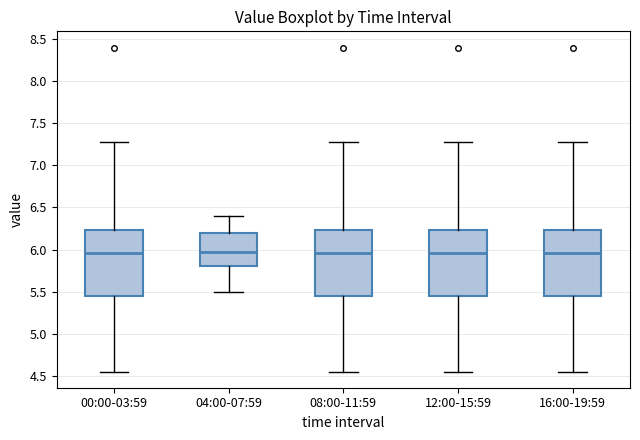

Where is the upper edge of the box for 04:00-07:59 on the y-axis? The values are not printed on the chart, so give them approximately, as read against the axis.

6.20